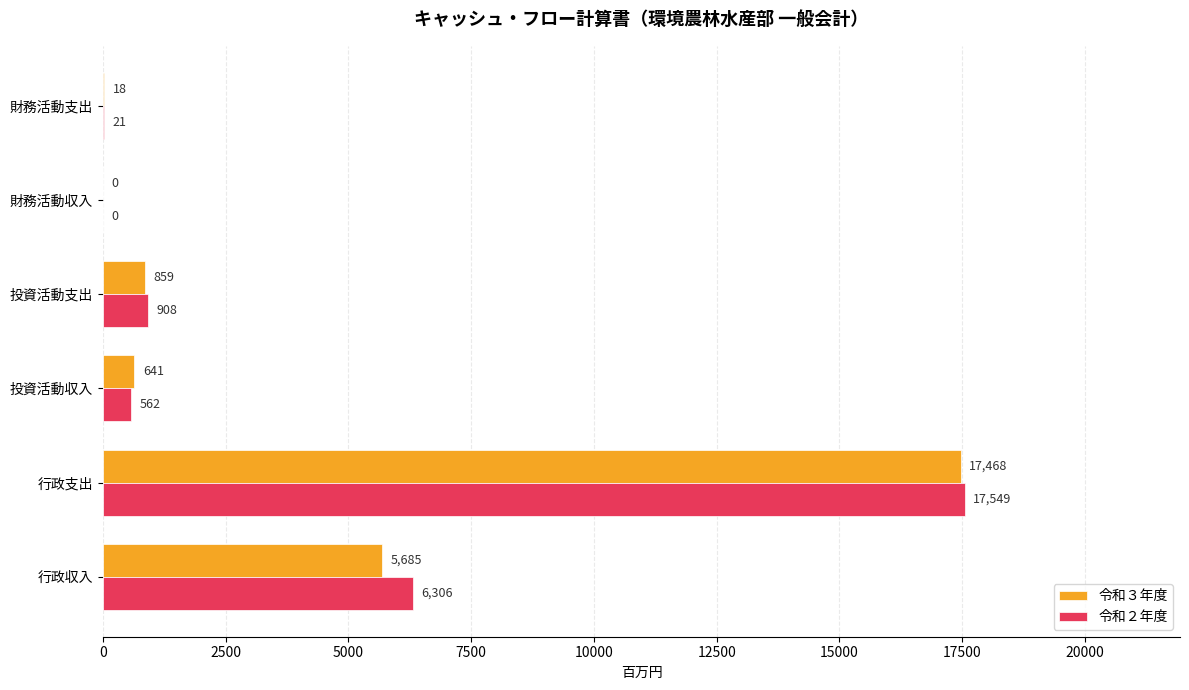

What is the maximum value shown in the chart?

17548.8